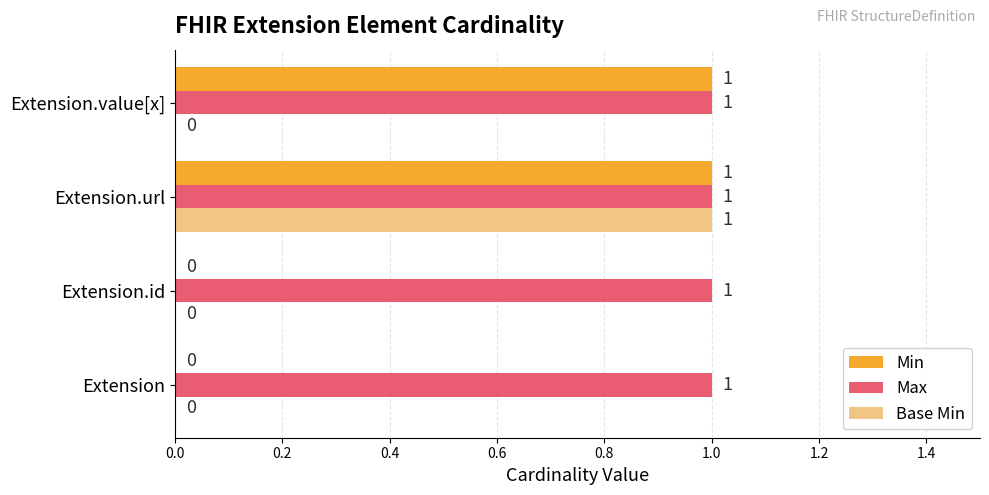

The Min series shows 0 at Extension.id. True or false?

True